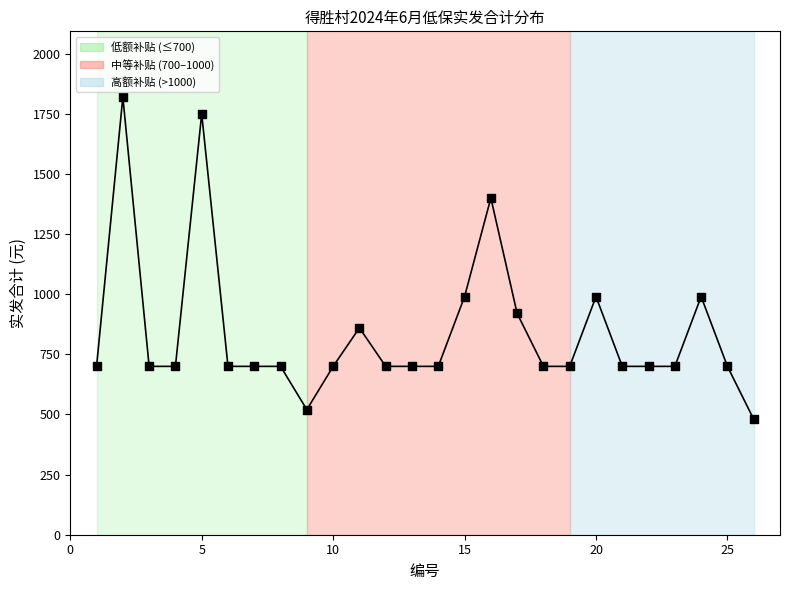

What is the range of Y values (max minus min)?

1340